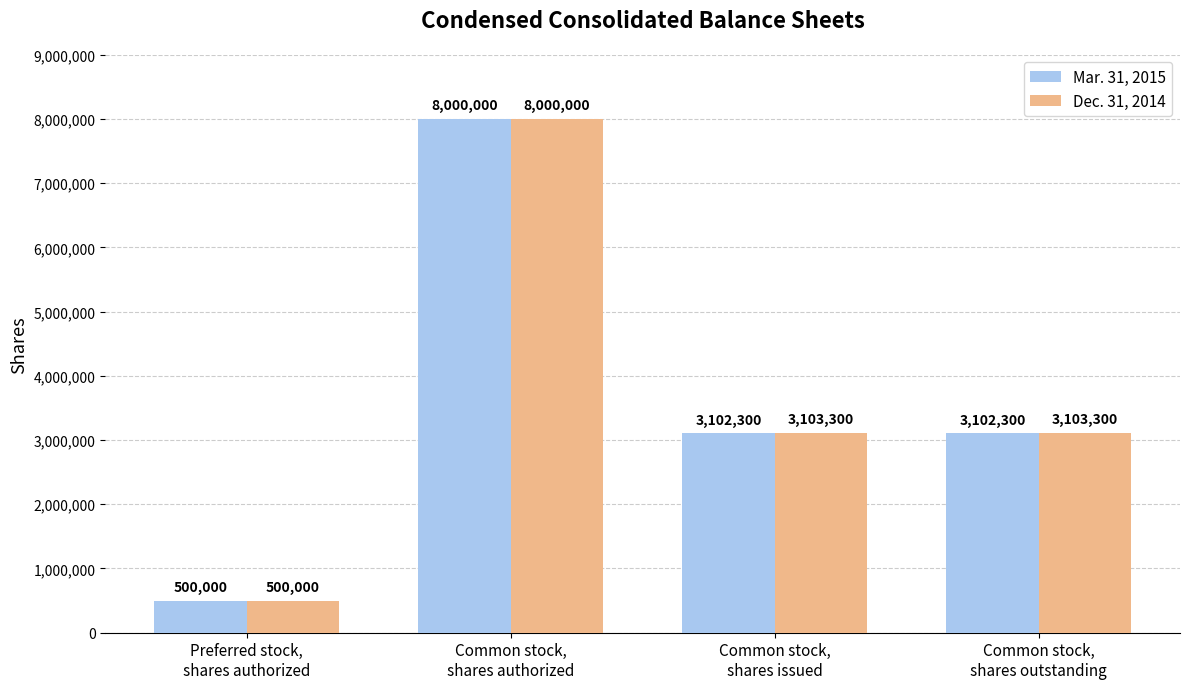

The value of Dec. 31, 2014 at Preferred stock,
shares authorized is 500000. True or false?

True